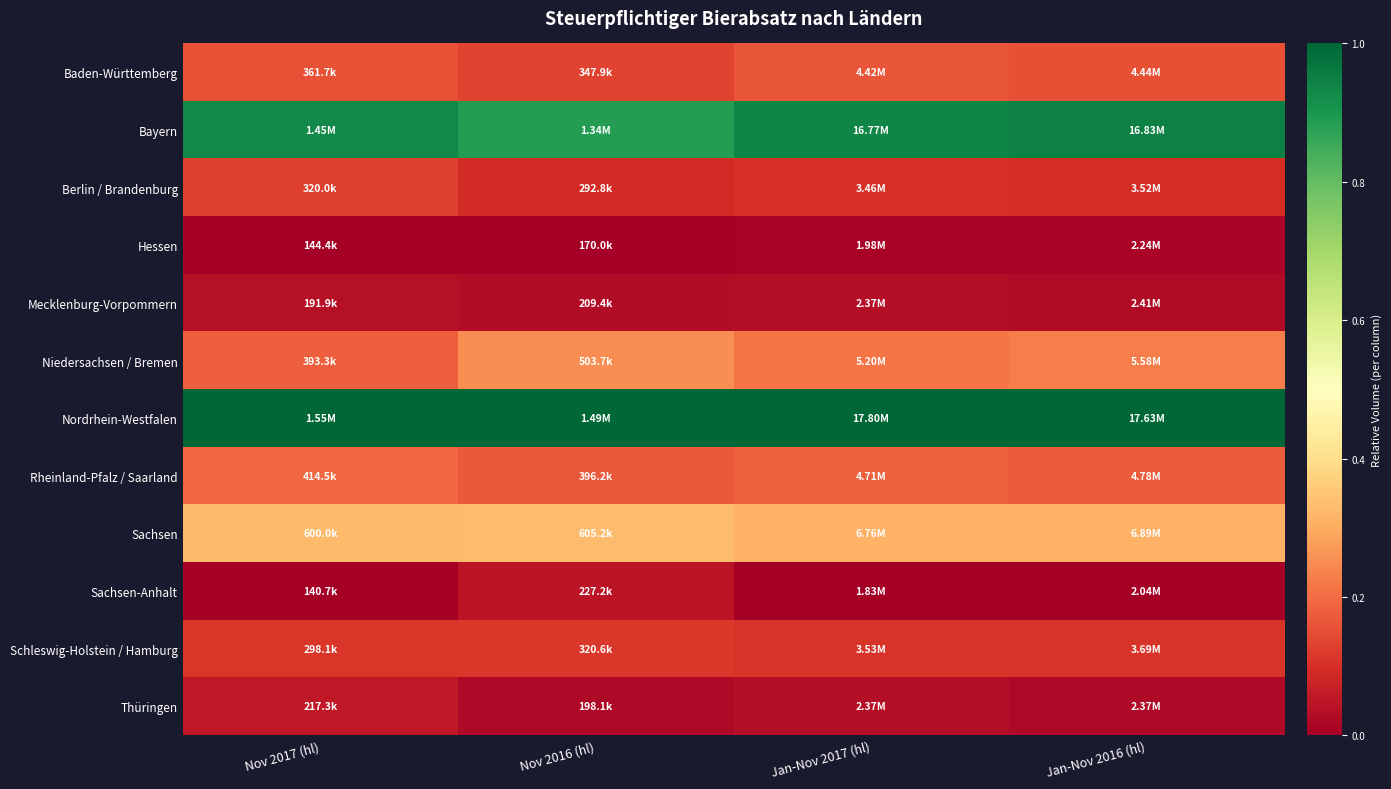

Reading left to right, list all the values displayed in this chart.

Baden-Württemberg: Nov 2017 (hl)=0.2	Nov 2016 (hl)=0.1	Jan-Nov 2017 (hl)=0.2	Jan-Nov 2016 (hl)=0.2
Bayern: Nov 2017 (hl)=0.9	Nov 2016 (hl)=0.9	Jan-Nov 2017 (hl)=0.9	Jan-Nov 2016 (hl)=0.9
Berlin / Brandenburg: Nov 2017 (hl)=0.1	Nov 2016 (hl)=0.1	Jan-Nov 2017 (hl)=0.1	Jan-Nov 2016 (hl)=0.1
Hessen: Nov 2017 (hl)=0.0	Nov 2016 (hl)=0.0	Jan-Nov 2017 (hl)=0.0	Jan-Nov 2016 (hl)=0.0
Mecklenburg-Vorpommern: Nov 2017 (hl)=0.0	Nov 2016 (hl)=0.0	Jan-Nov 2017 (hl)=0.0	Jan-Nov 2016 (hl)=0.0
Niedersachsen / Bremen: Nov 2017 (hl)=0.2	Nov 2016 (hl)=0.3	Jan-Nov 2017 (hl)=0.2	Jan-Nov 2016 (hl)=0.2
Nordrhein-Westfalen: Nov 2017 (hl)=1.0	Nov 2016 (hl)=1.0	Jan-Nov 2017 (hl)=1.0	Jan-Nov 2016 (hl)=1.0
Rheinland-Pfalz / Saarland: Nov 2017 (hl)=0.2	Nov 2016 (hl)=0.2	Jan-Nov 2017 (hl)=0.2	Jan-Nov 2016 (hl)=0.2
Sachsen: Nov 2017 (hl)=0.3	Nov 2016 (hl)=0.3	Jan-Nov 2017 (hl)=0.3	Jan-Nov 2016 (hl)=0.3
Sachsen-Anhalt: Nov 2017 (hl)=0.0	Nov 2016 (hl)=0.0	Jan-Nov 2017 (hl)=0.0	Jan-Nov 2016 (hl)=0.0
Schleswig-Holstein / Hamburg: Nov 2017 (hl)=0.1	Nov 2016 (hl)=0.1	Jan-Nov 2017 (hl)=0.1	Jan-Nov 2016 (hl)=0.1
Thüringen: Nov 2017 (hl)=0.1	Nov 2016 (hl)=0.0	Jan-Nov 2017 (hl)=0.0	Jan-Nov 2016 (hl)=0.0